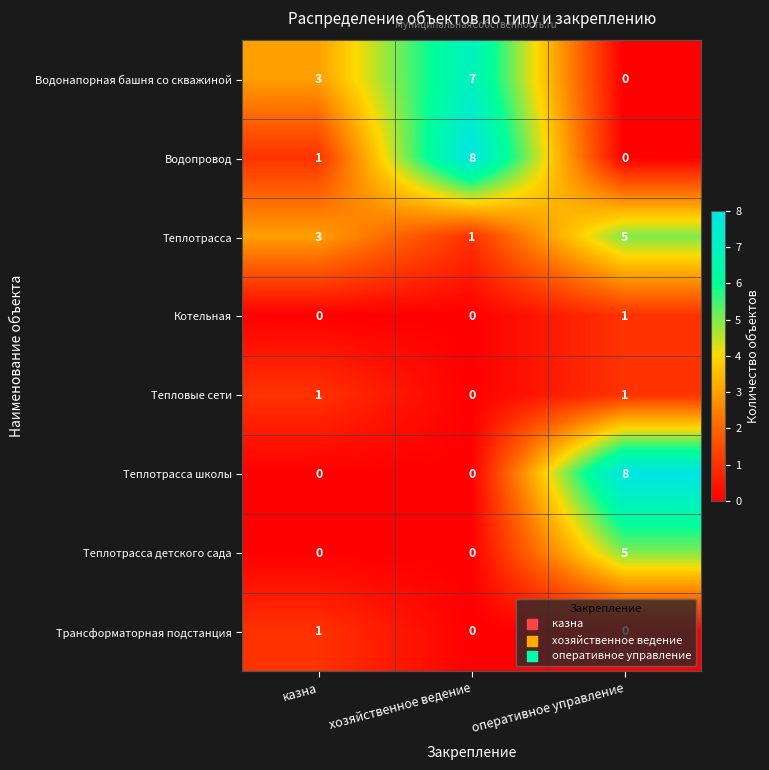

How many categories are shown in the chart?

3